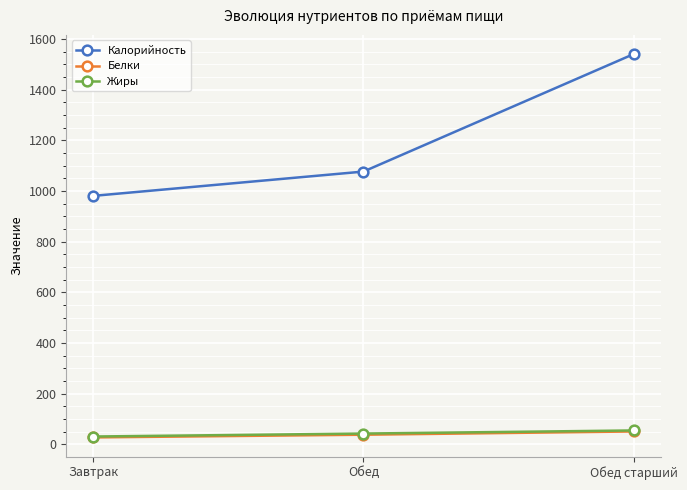

What is the sum of all Калорийность values?

3599.0